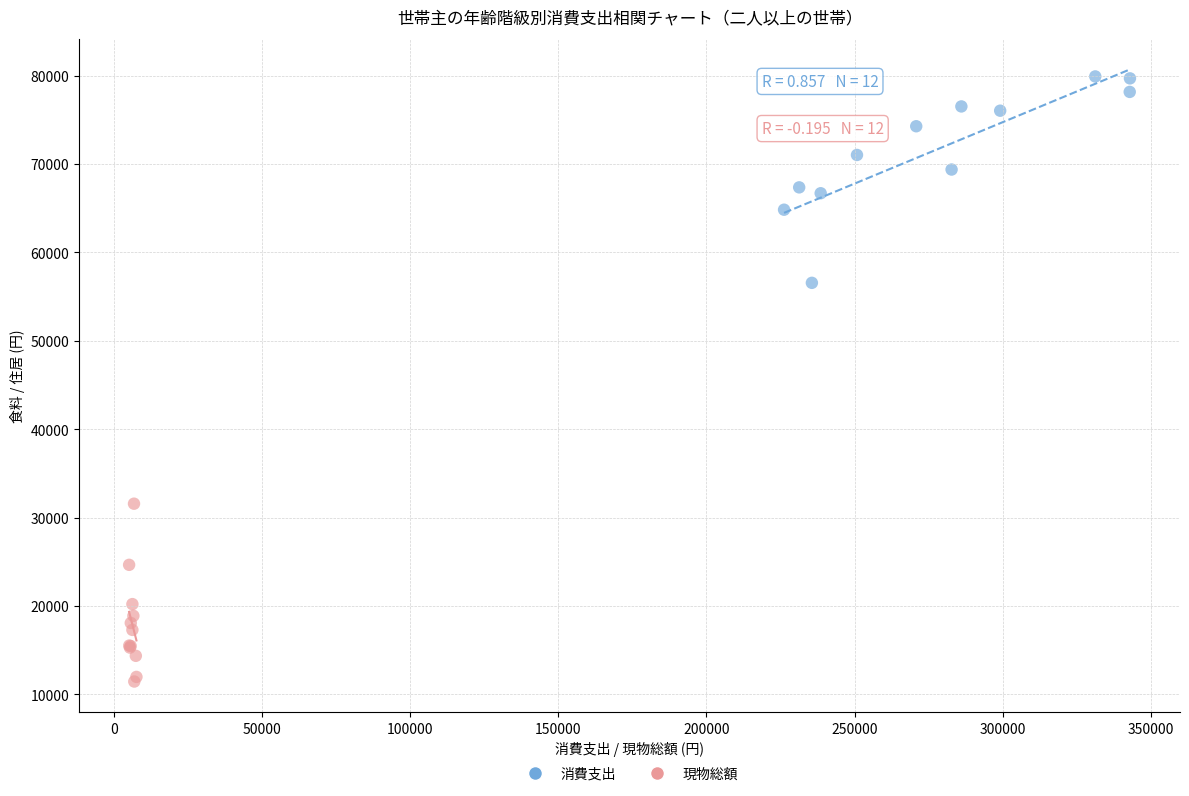

Which series contains the highest Y value?

消費支出